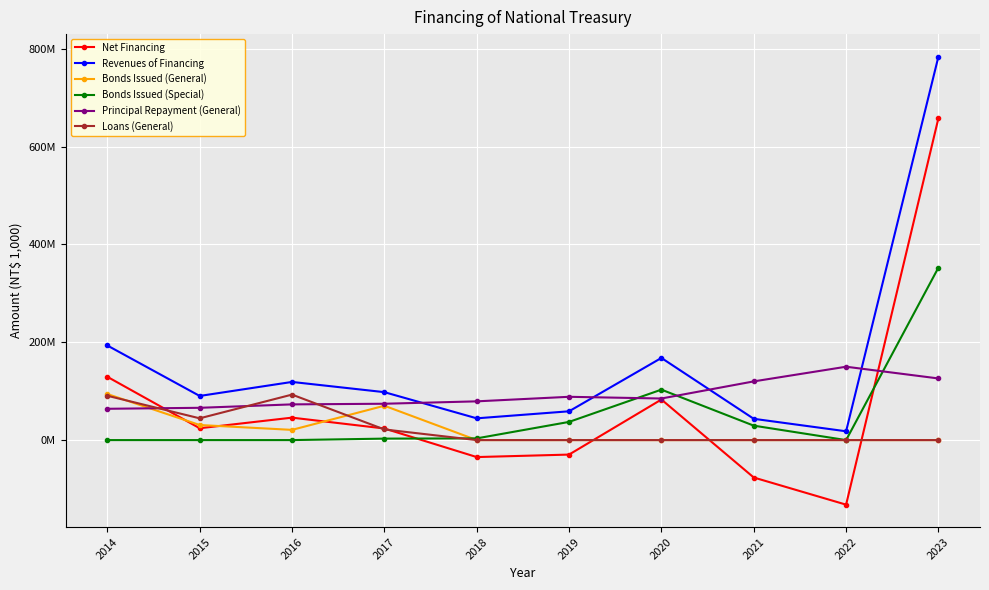

What is the sum of all Loans (General) values?

249891900